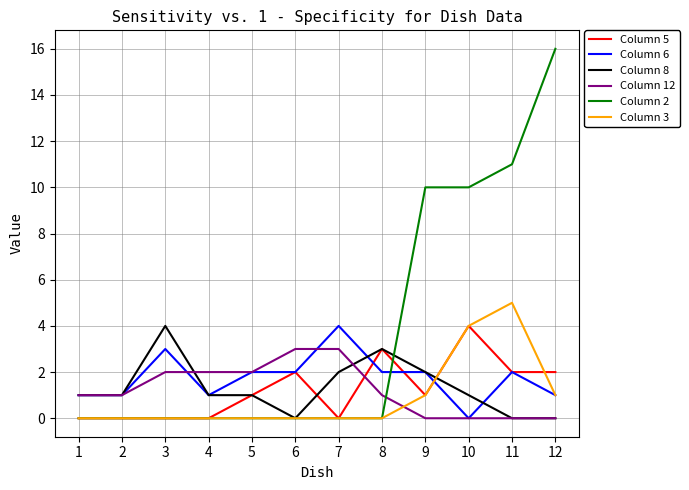

True or false: Column 12 has a value of 0 at 2.

False